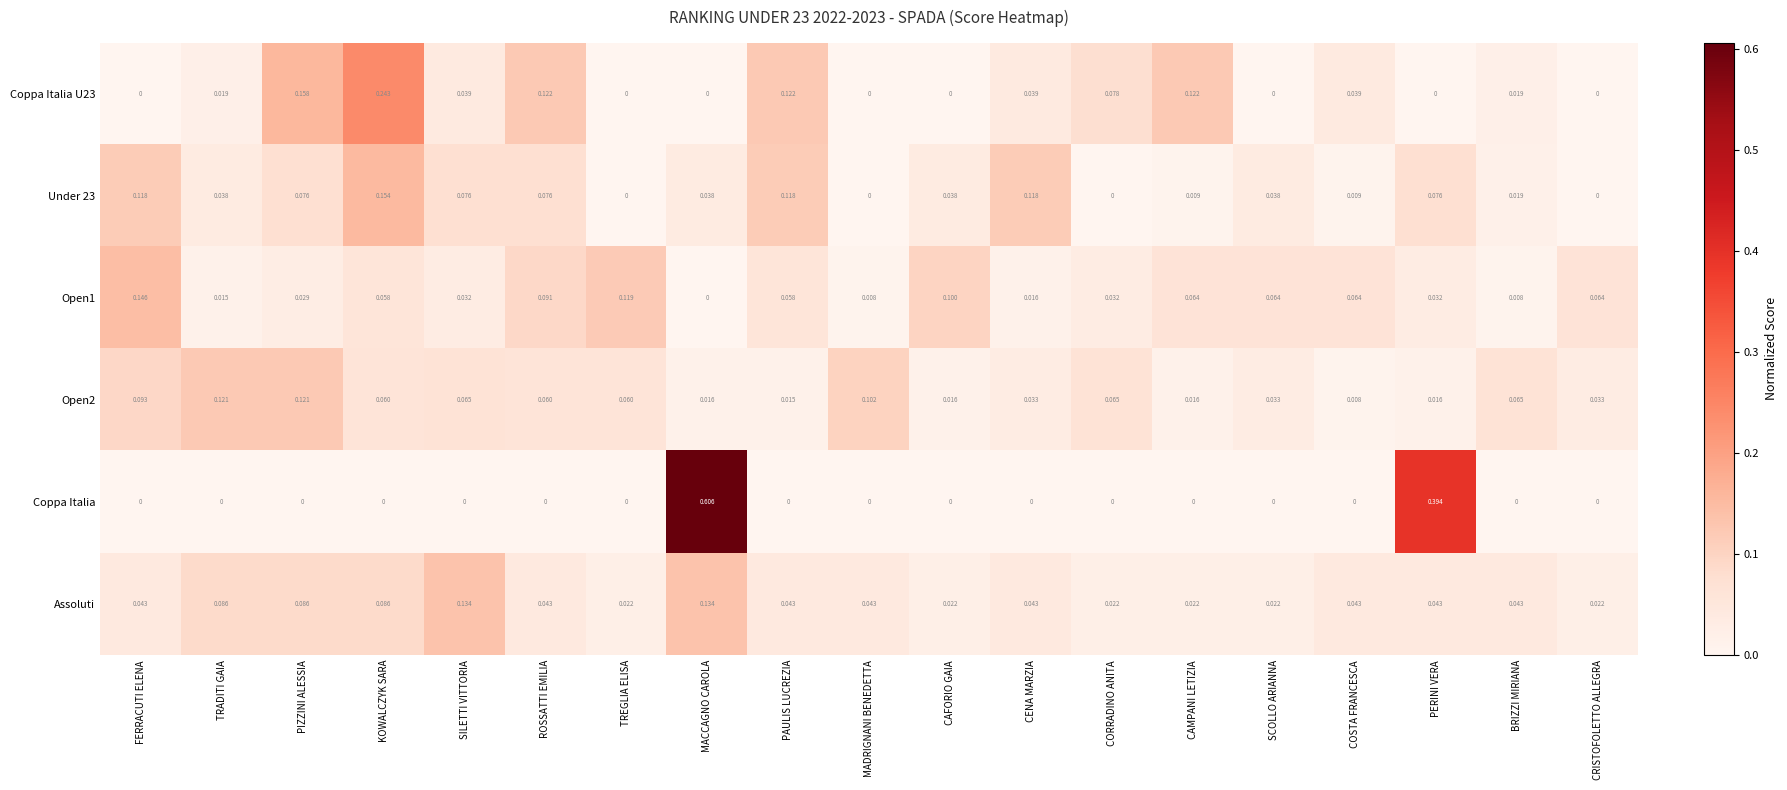

At which category is the sum across all series the highest?

MACCAGNO CAROLA